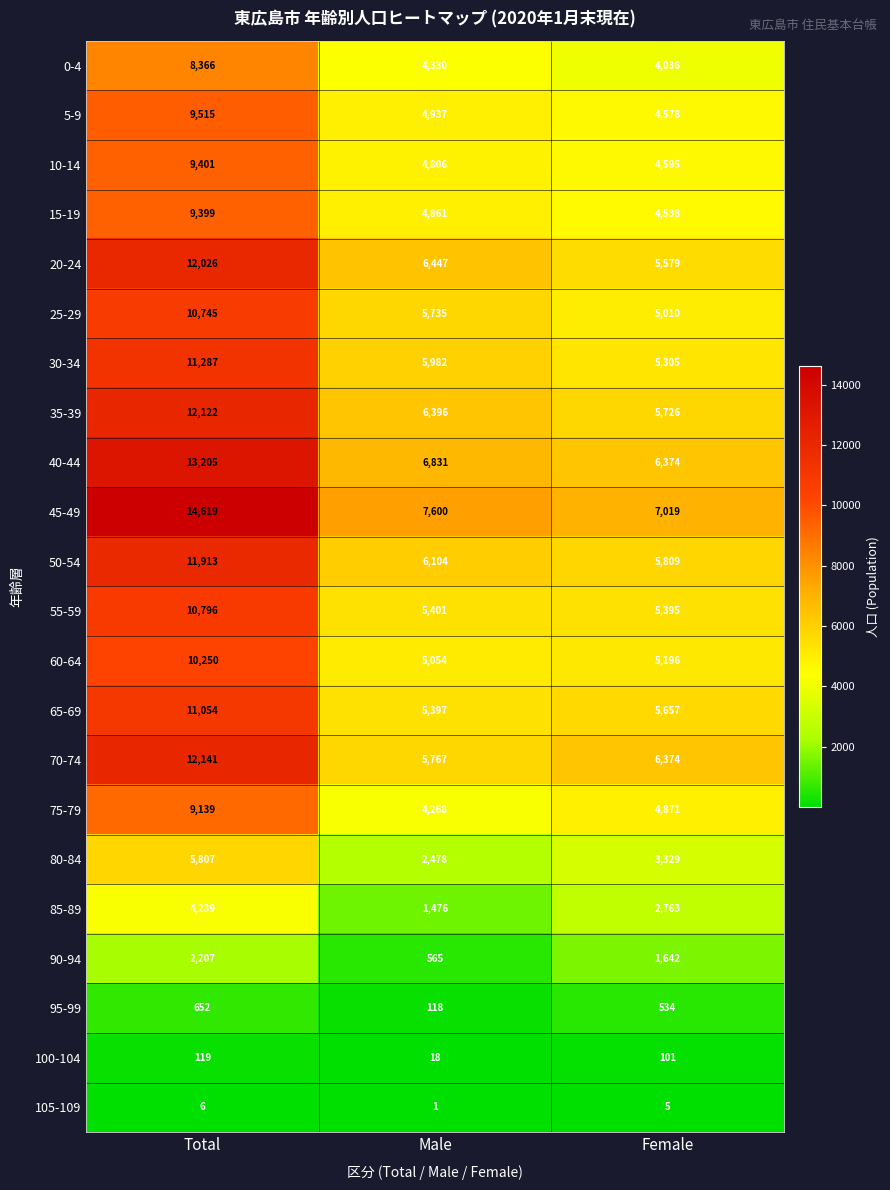

What is the difference between the 95-99 values at Female and Total?

118